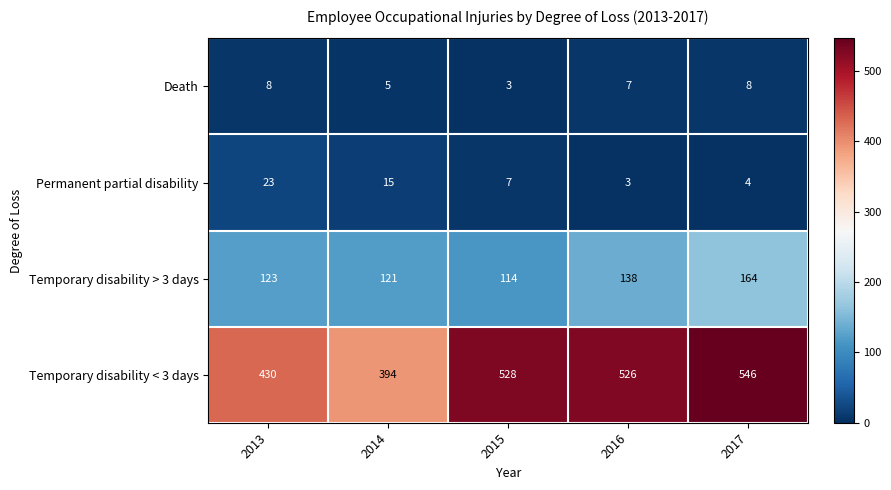

At which category is the sum across all series the highest?

2017